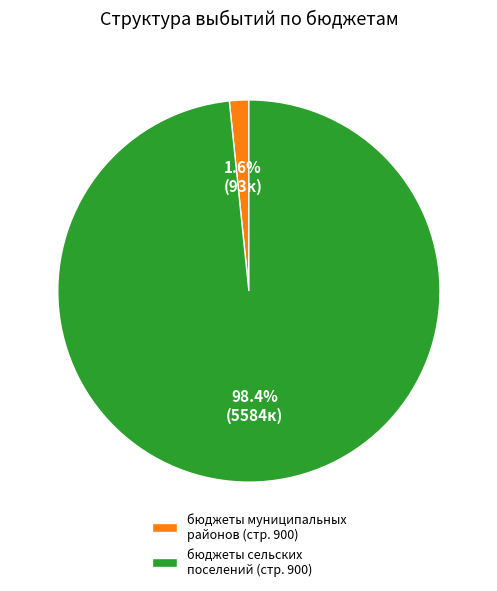

Rank the categories by value from highest to lowest.

бюджеты сельских поселений (стр. 900), бюджеты муниципальных районов (стр. 900)